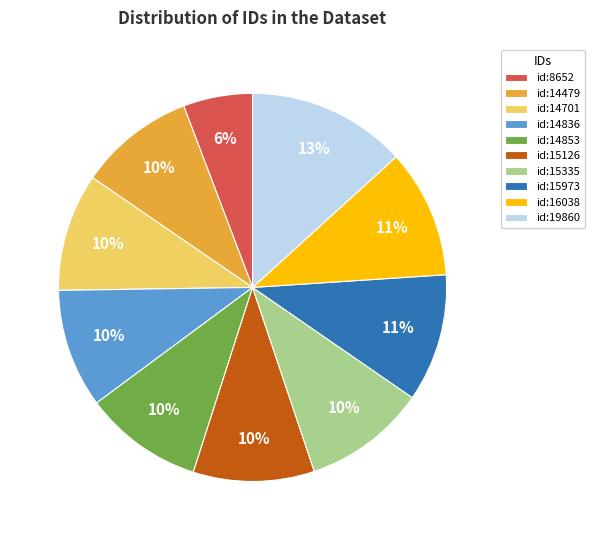

How many segments does this pie chart have?

10